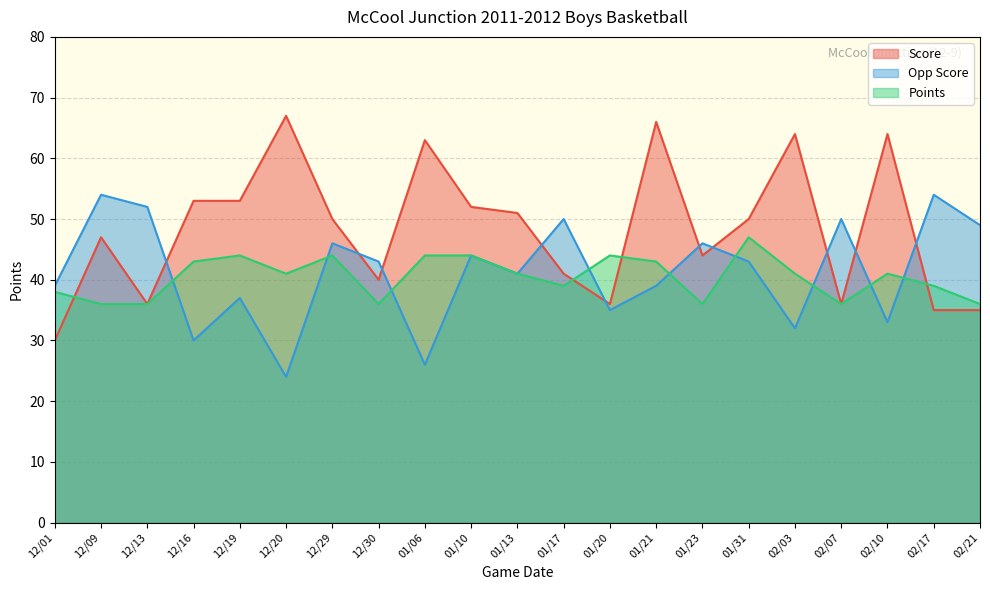

Where is the first local minimum for Points?

12/20